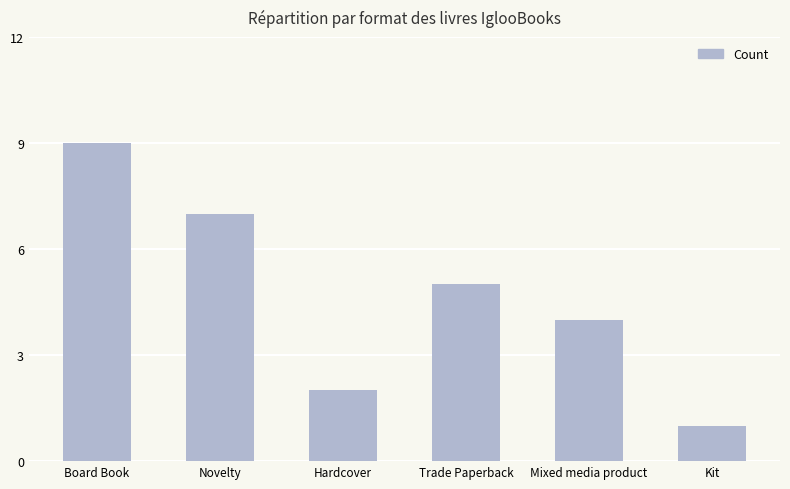

List the labels in order of value, largest first.

Board Book, Novelty, Trade Paperback, Mixed media product, Hardcover, Kit